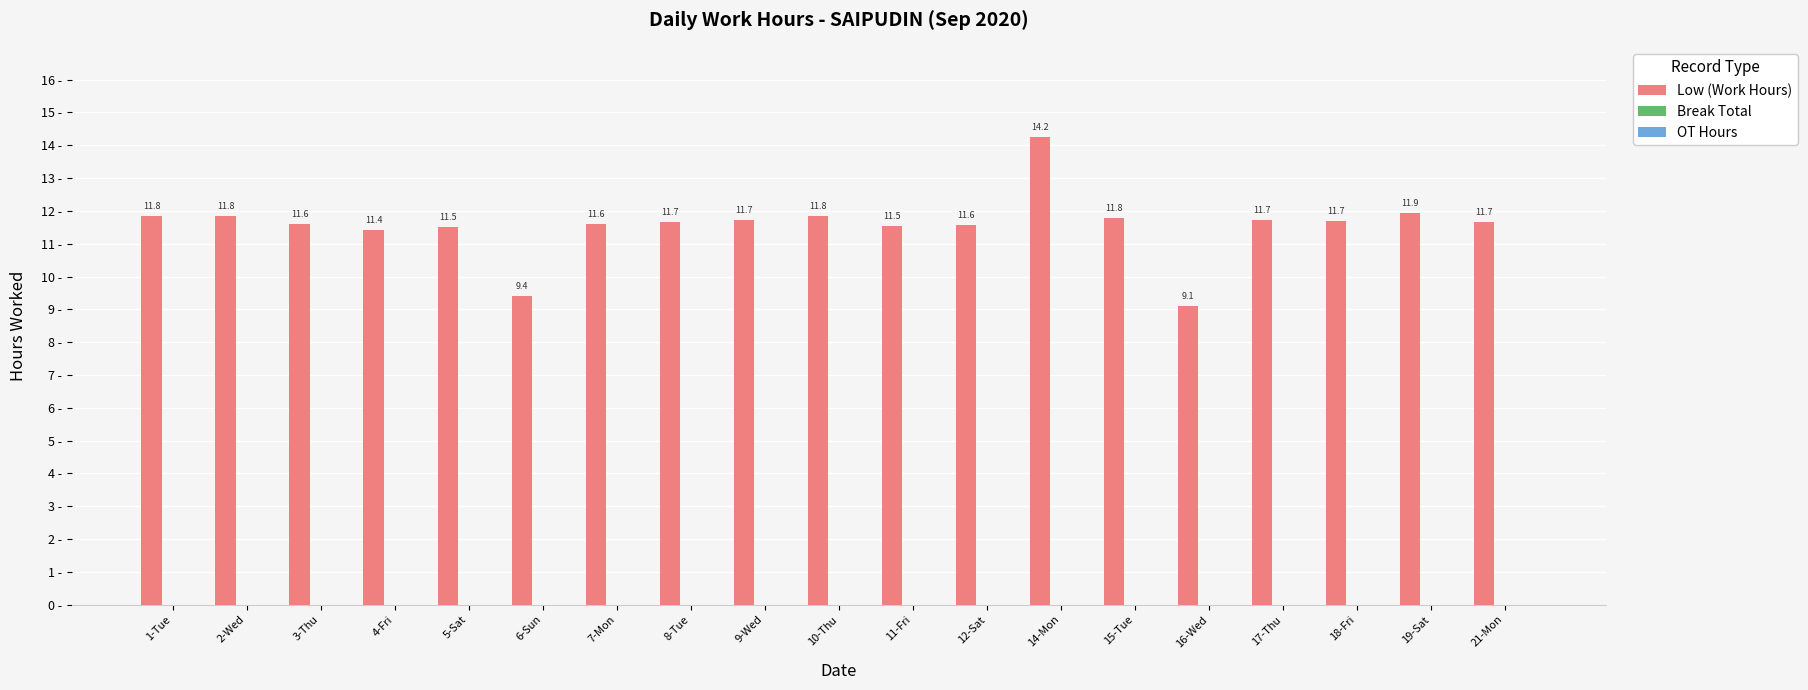

What is the average value?

11.6